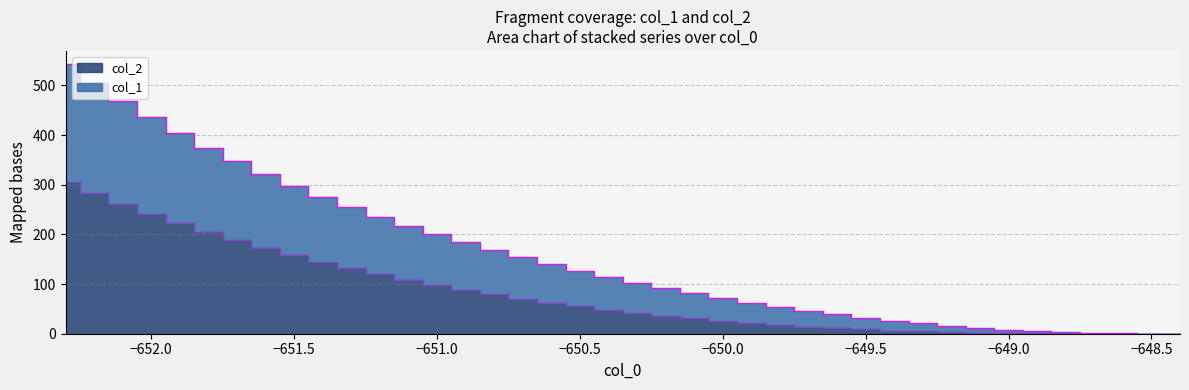

Is the value of col_2 at 31 greater than the value of col_1 at 33?

No